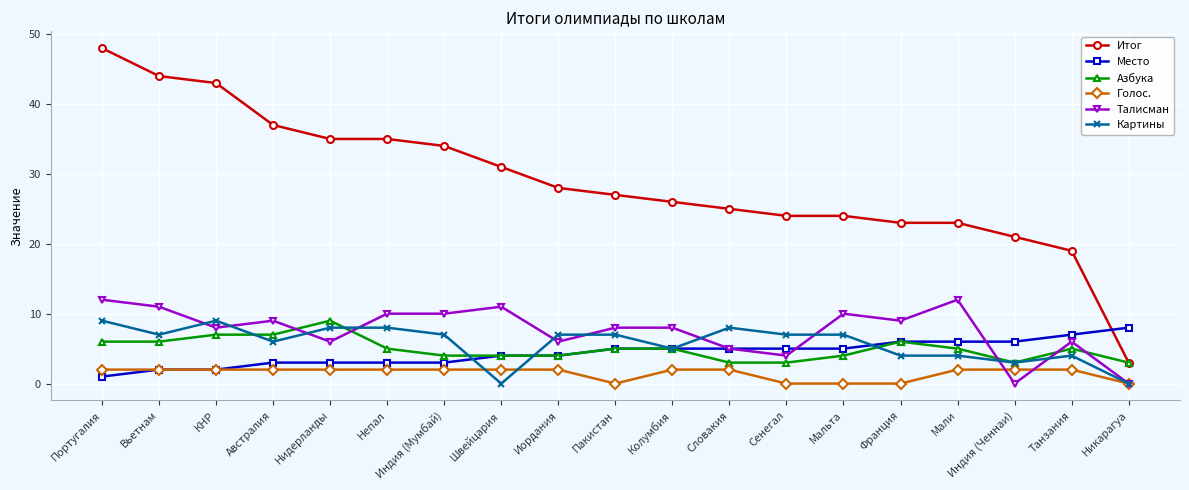

At how many categories does at least one series exceed 12?

18